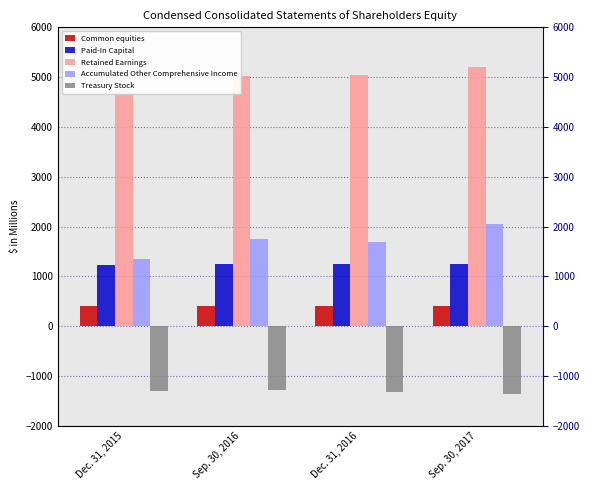

The value of Common equities at Sep. 30, 2017 is 397. True or false?

True